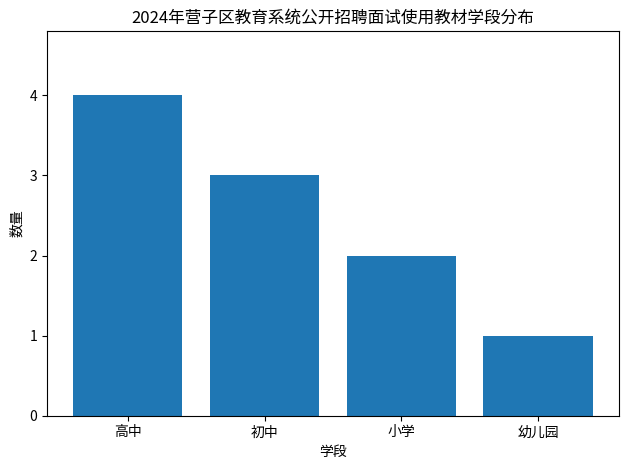

The value at 小学 is 3. True or false?

False